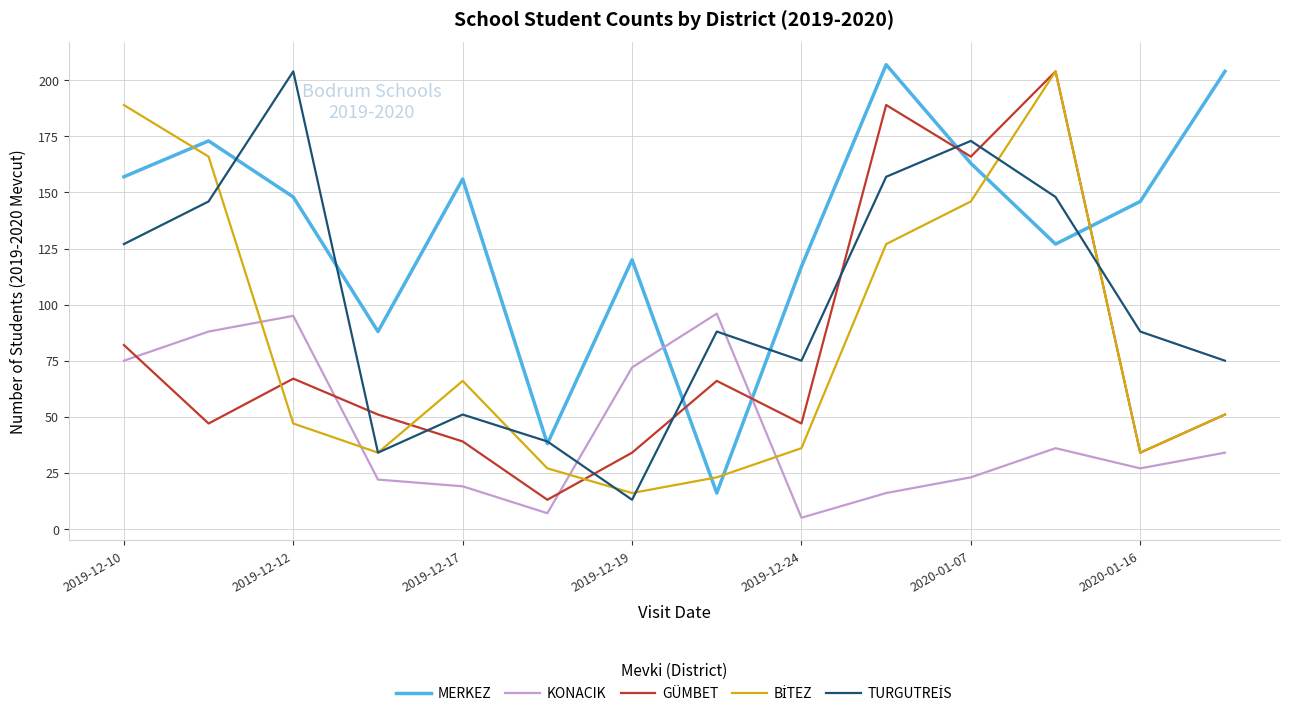

What is the maximum value shown in the chart?

207